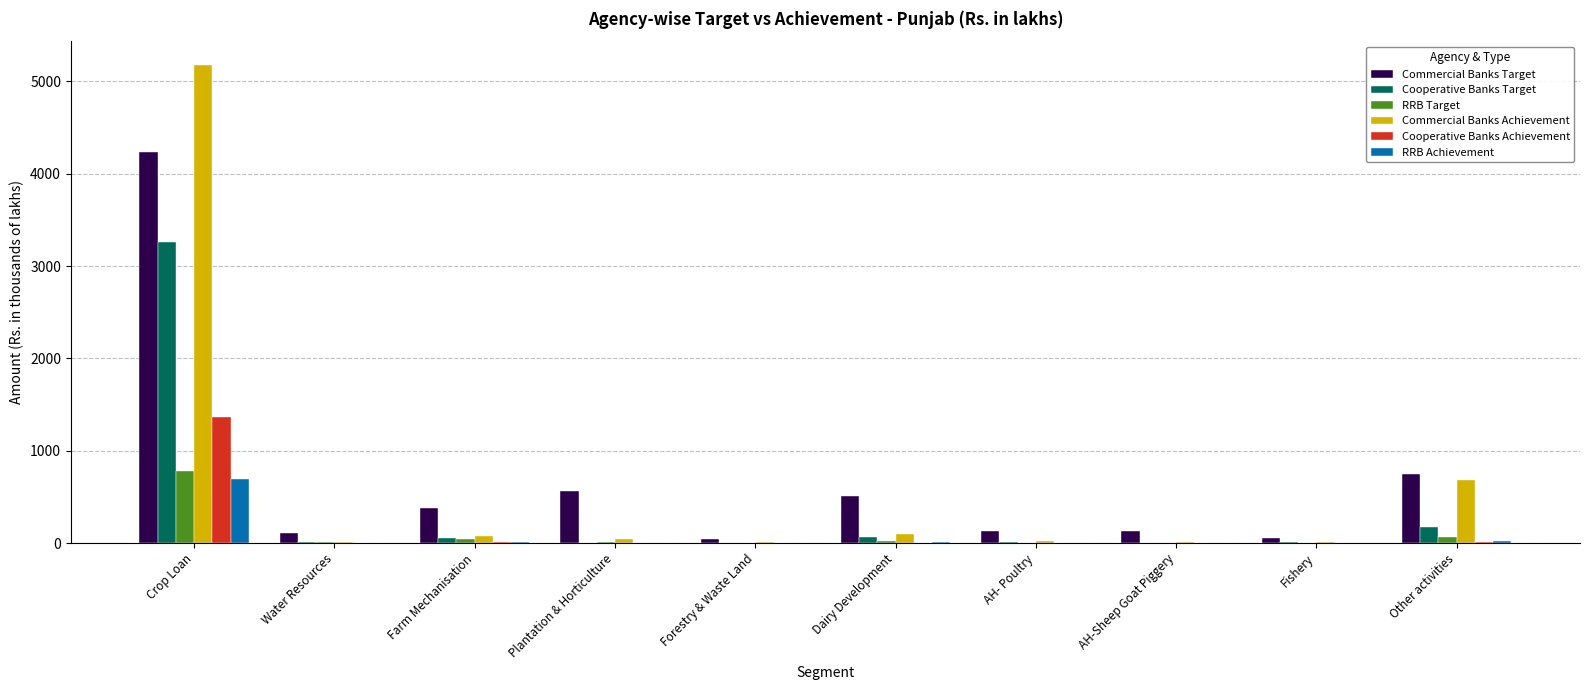

Which category has the highest value in the RRB Target series?

Crop Loan